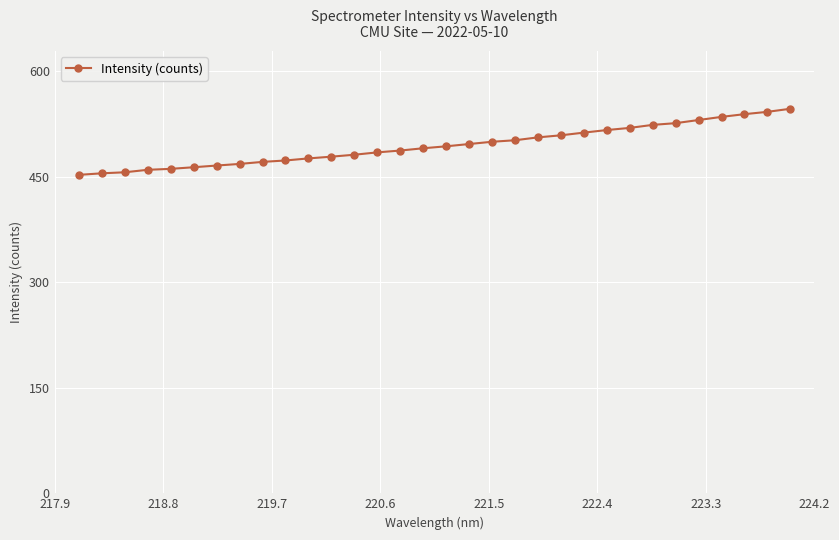

What is the value of the 23rd point from the left?

512.9